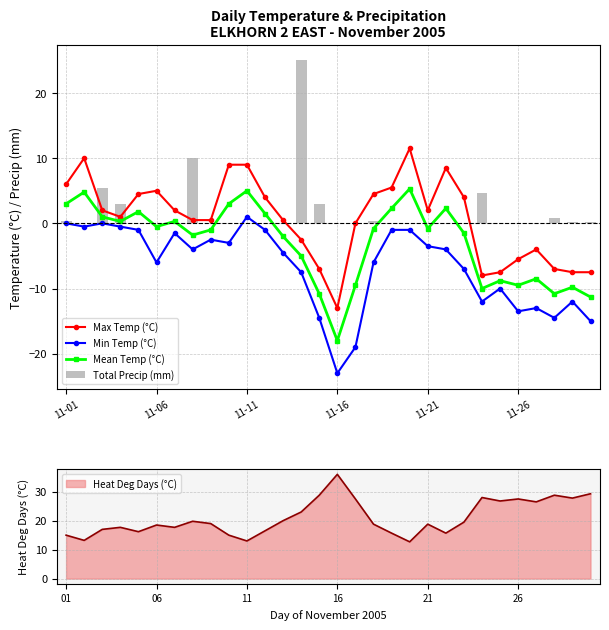

At how many categories does at least one series exceed -4?

30